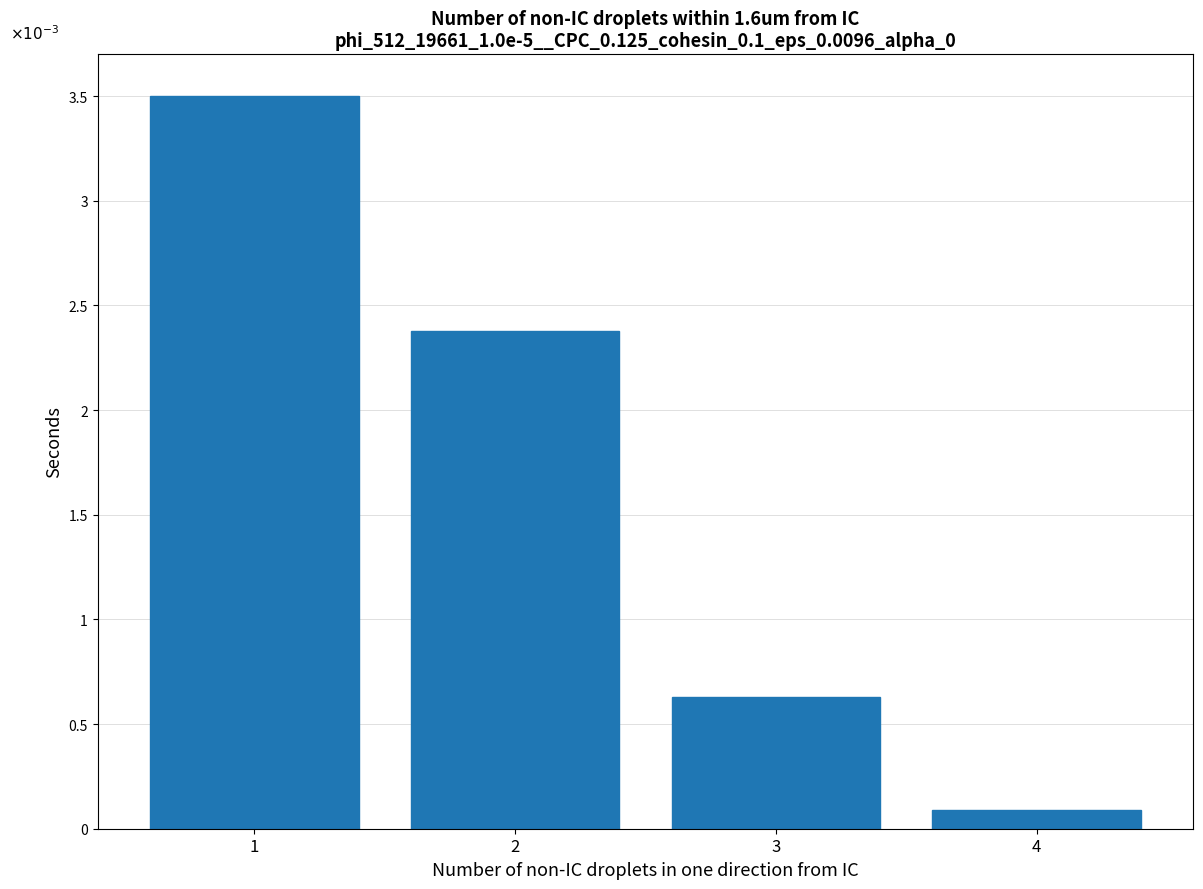

Are the bars horizontal?

No